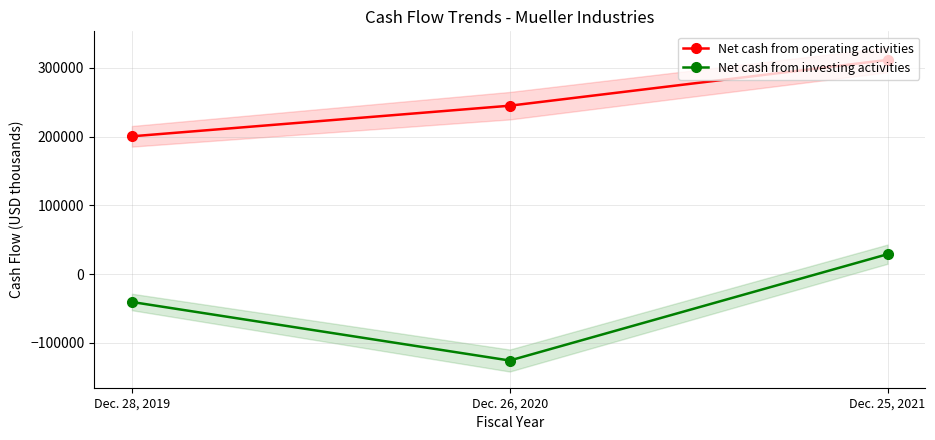

What is the total value across all series at Dec. 25, 2021?

340774